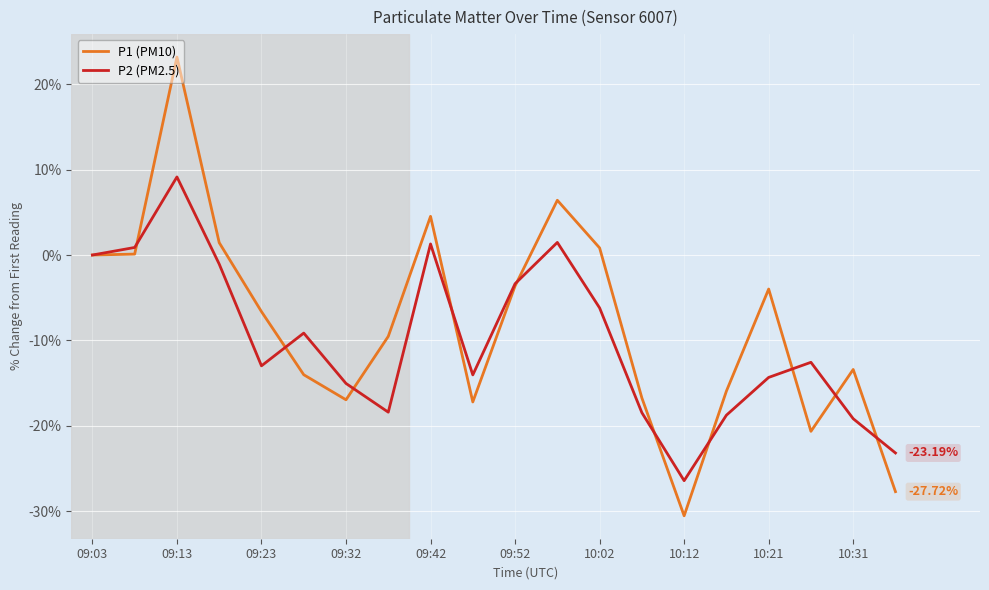

Rank the series by their average value, from highest to lowest.

P1 (PM10), P2 (PM2.5)